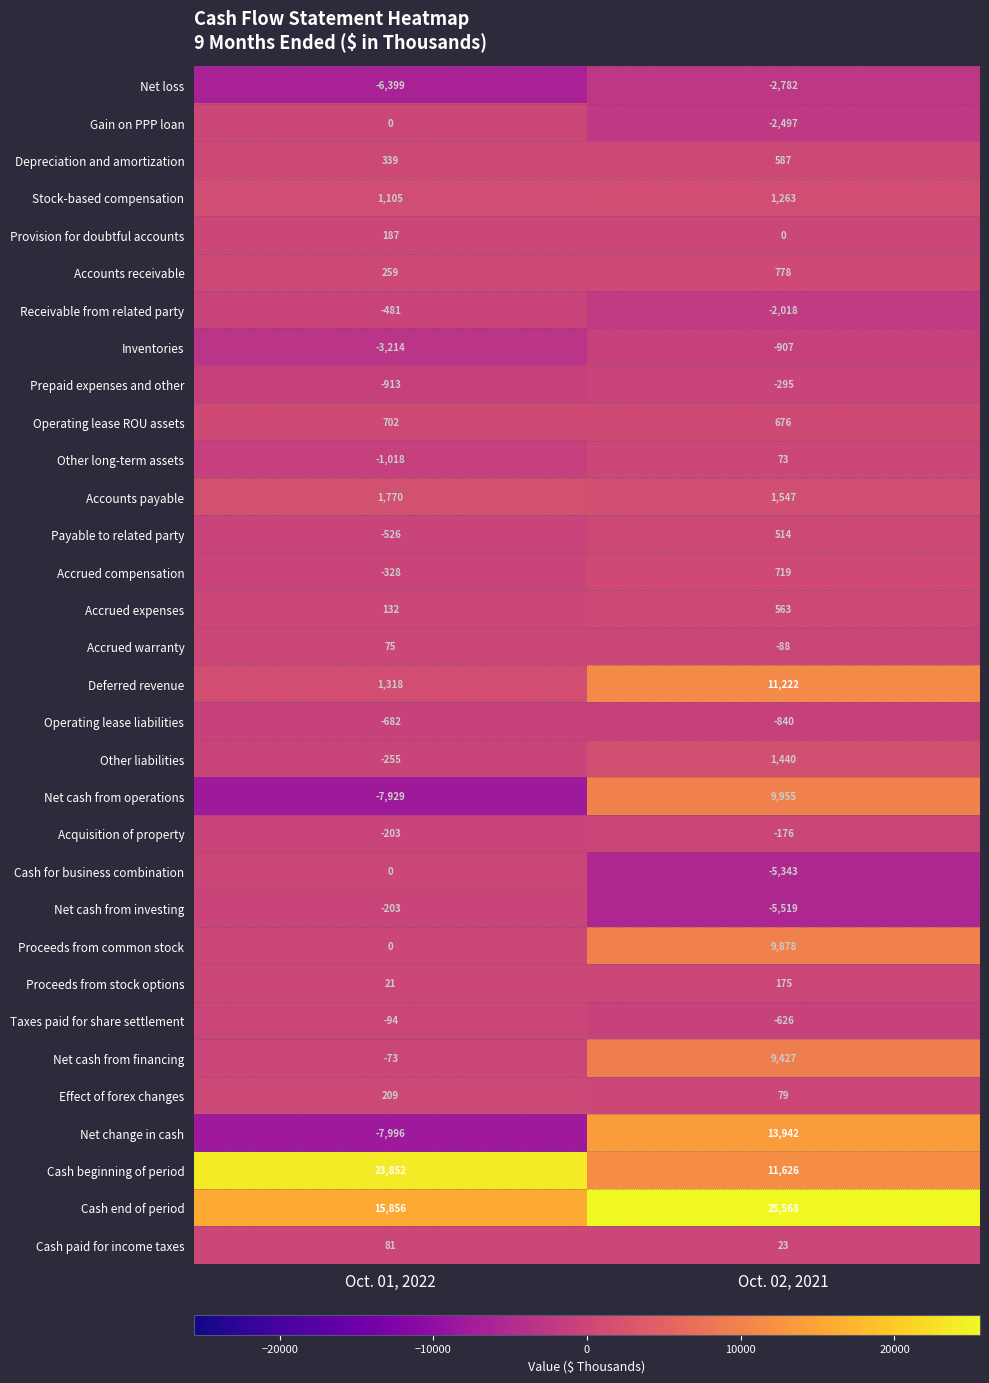

Between Oct. 01, 2022 and Oct. 02, 2021, which series saw the biggest shift?

Net change in cash